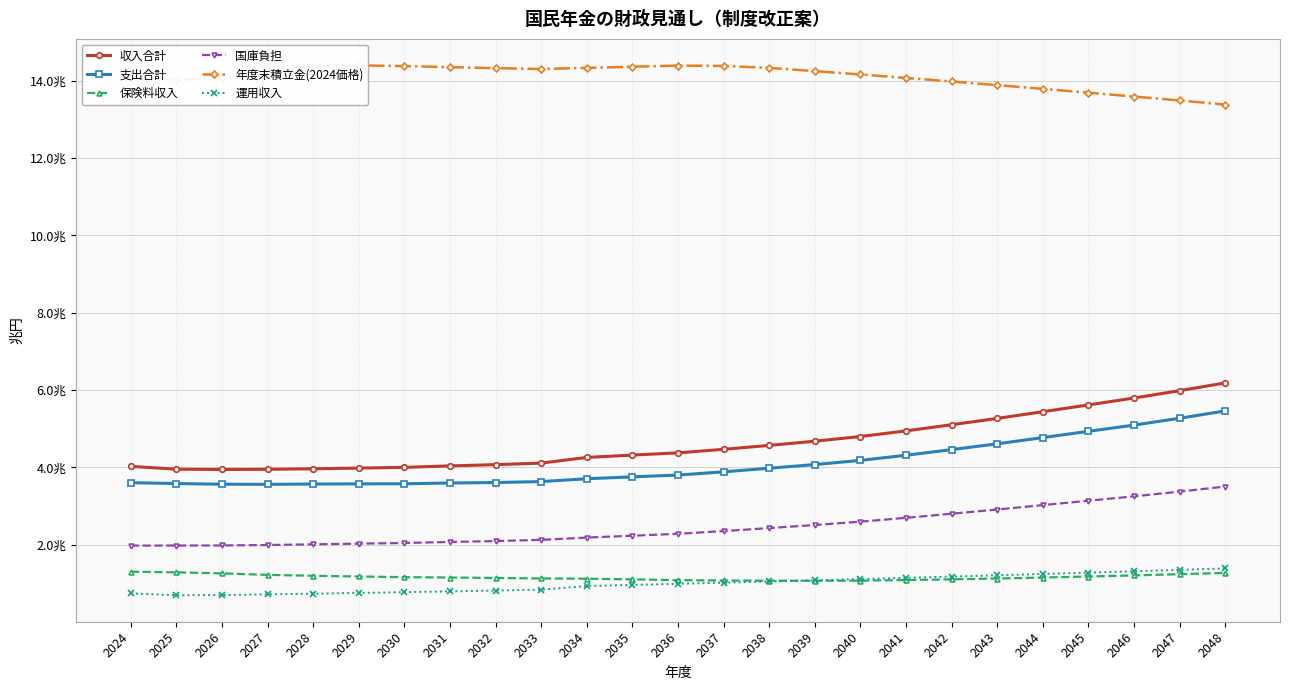

Is this an area chart (filled region under the line)?

No